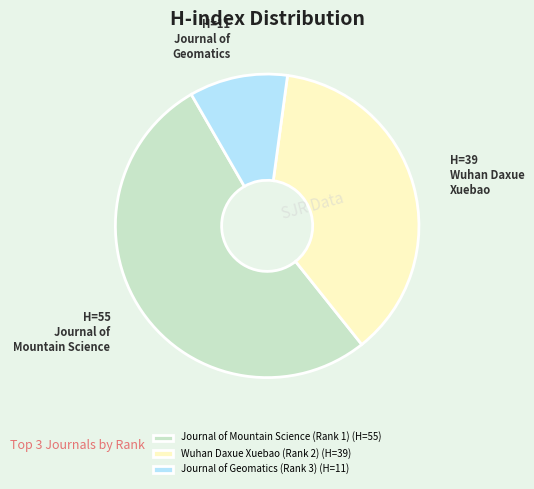

Which slice is the largest?

Journal of Mountain Science (Rank 1)